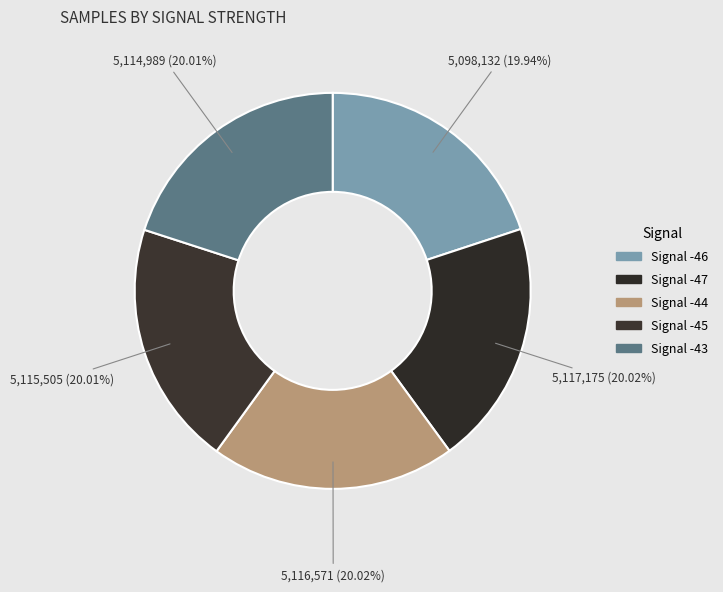

What is the smallest slice in the pie chart?

Signal -46